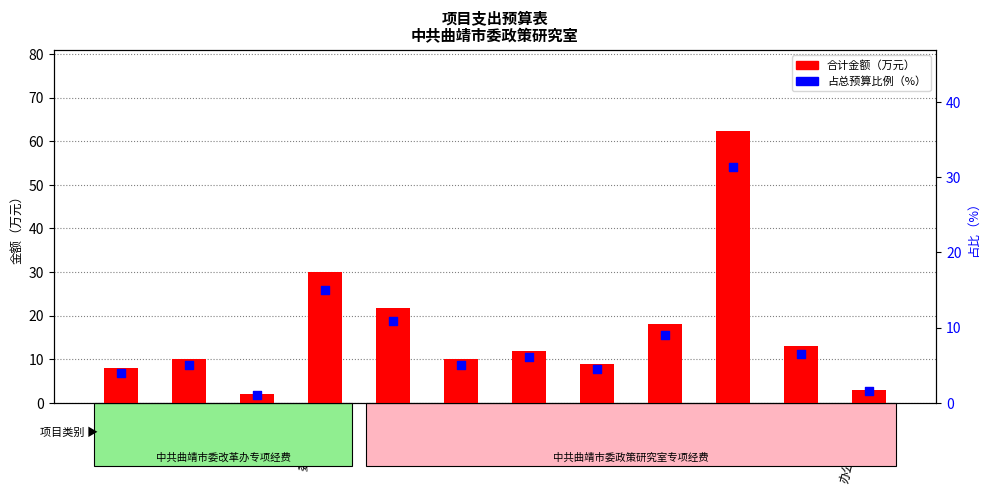

Which series reaches the minimum Y coordinate?

占总预算比例（%）